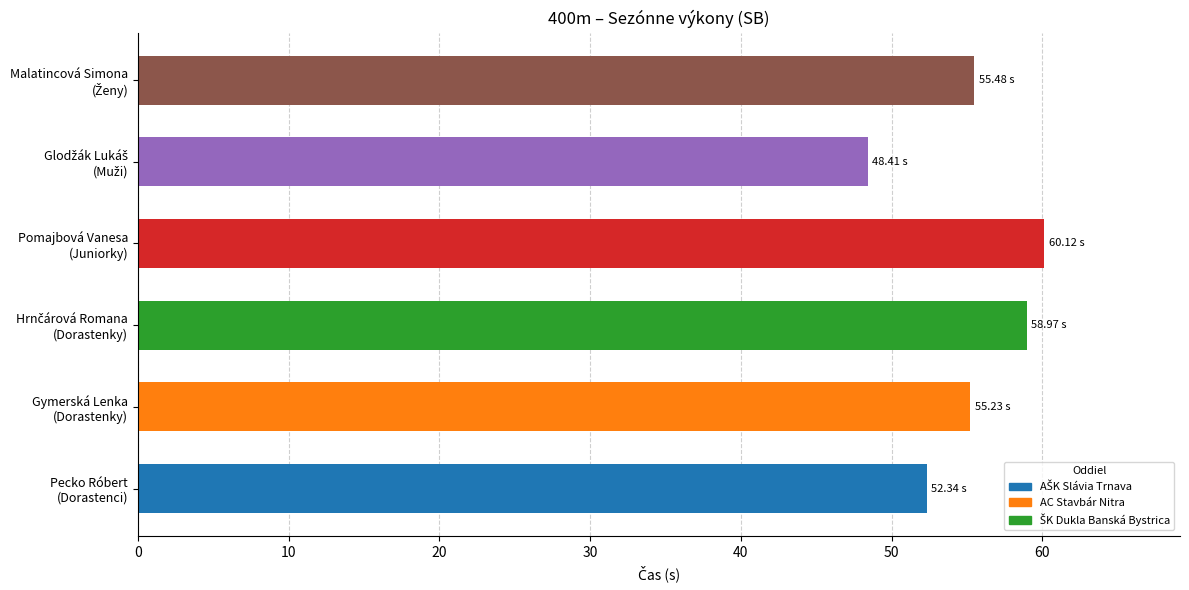

What is the average value?

55.1